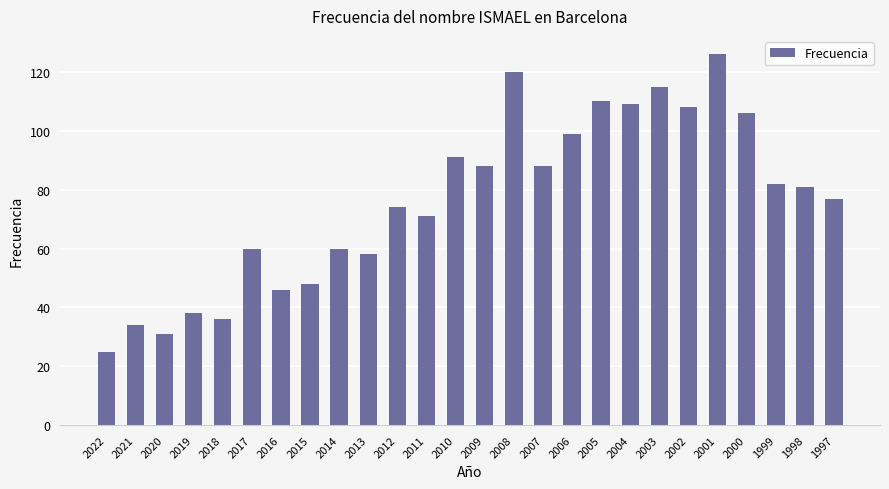

Where does the data first go above 81?

2010